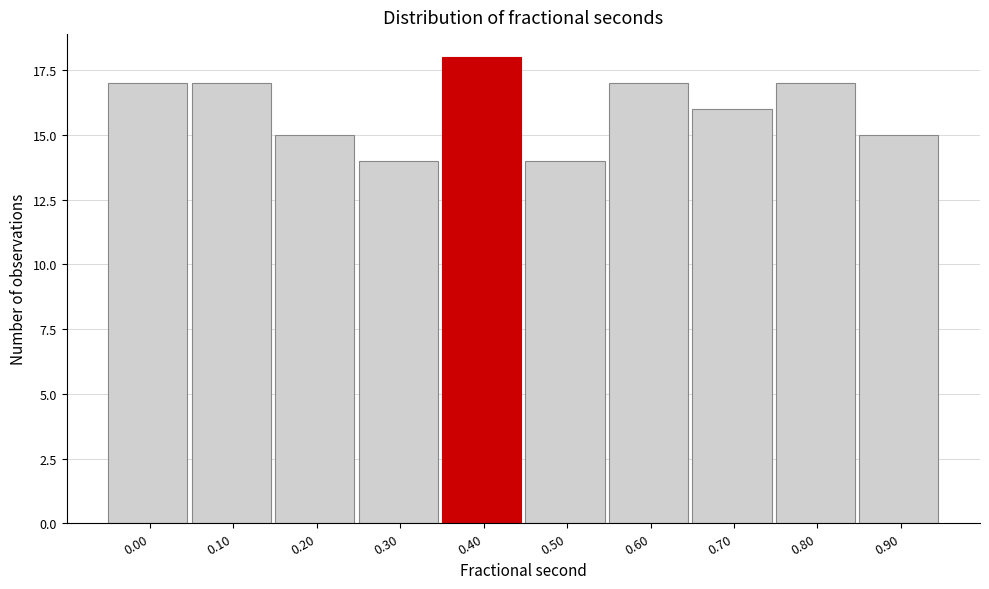

Reading right to left, list all the values displayed in this chart.

15	17	16	17	14	18	14	15	17	17